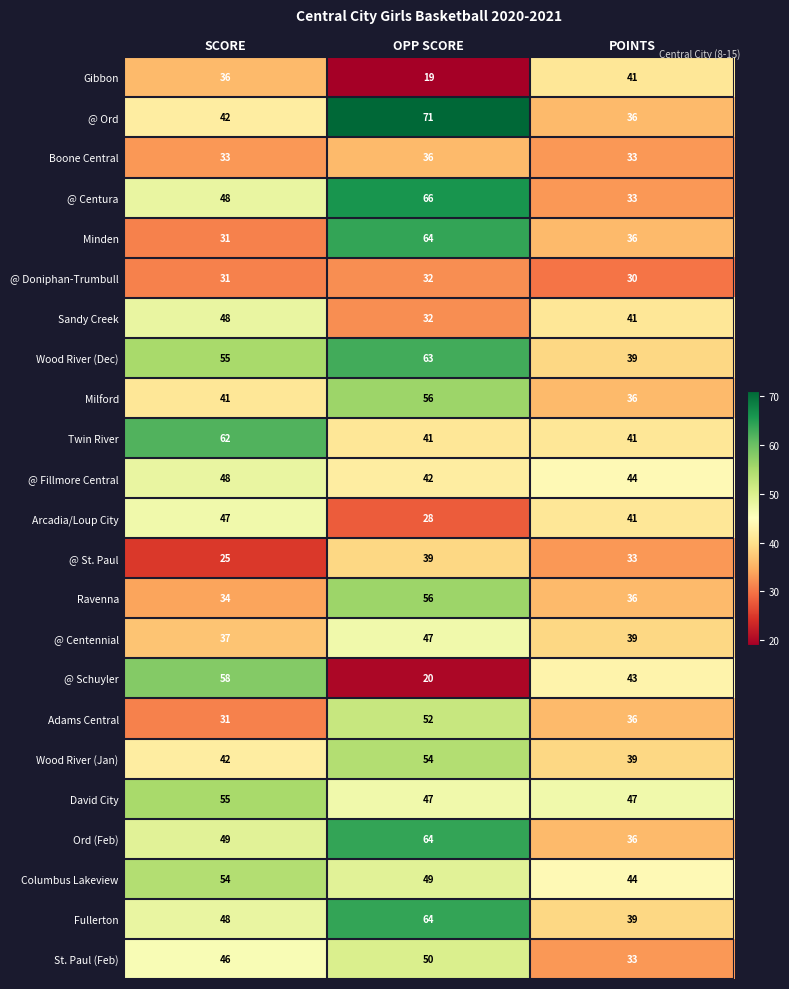

Where is Columbus Lakeview nearest to the value 49?

OPP SCORE